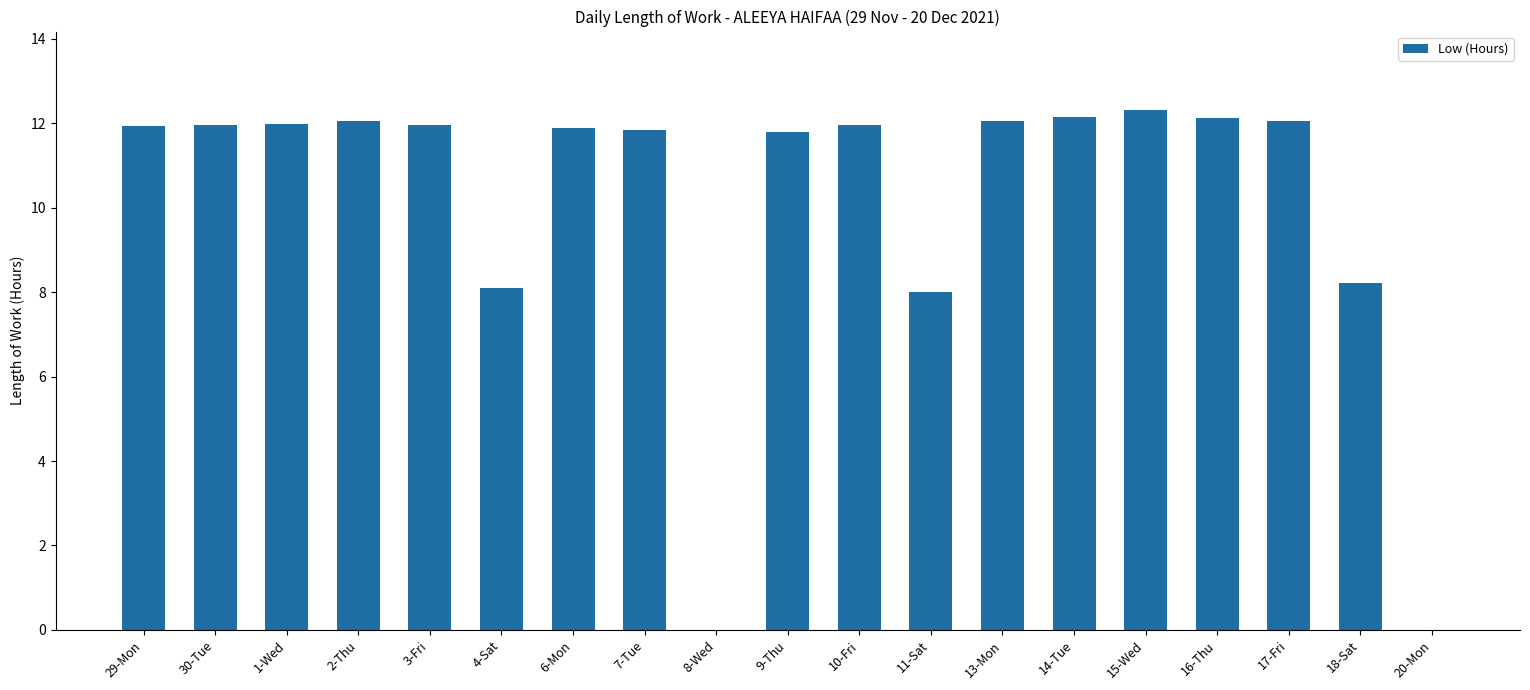

At which label does the data first exceed 11?

29-Mon